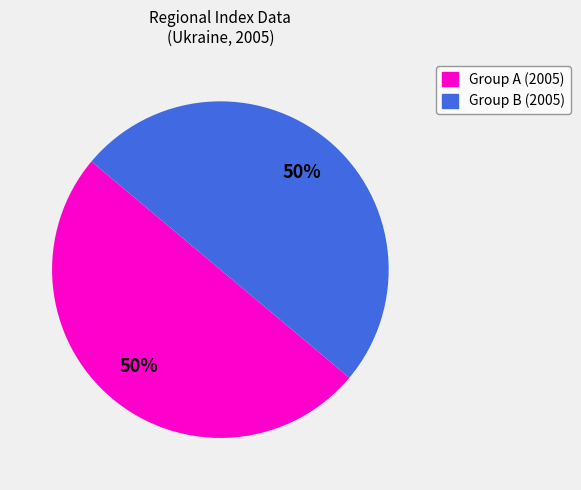

To the nearest percent, what is the average slice percentage?

50%